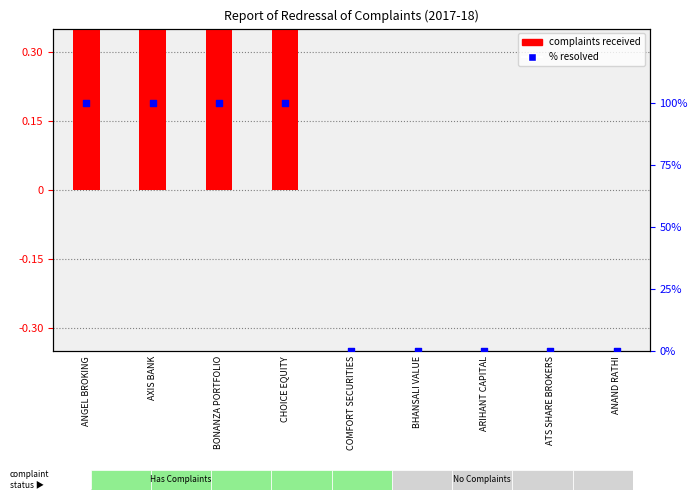

At which category is the sum across all series the highest?

ANGEL BROKING